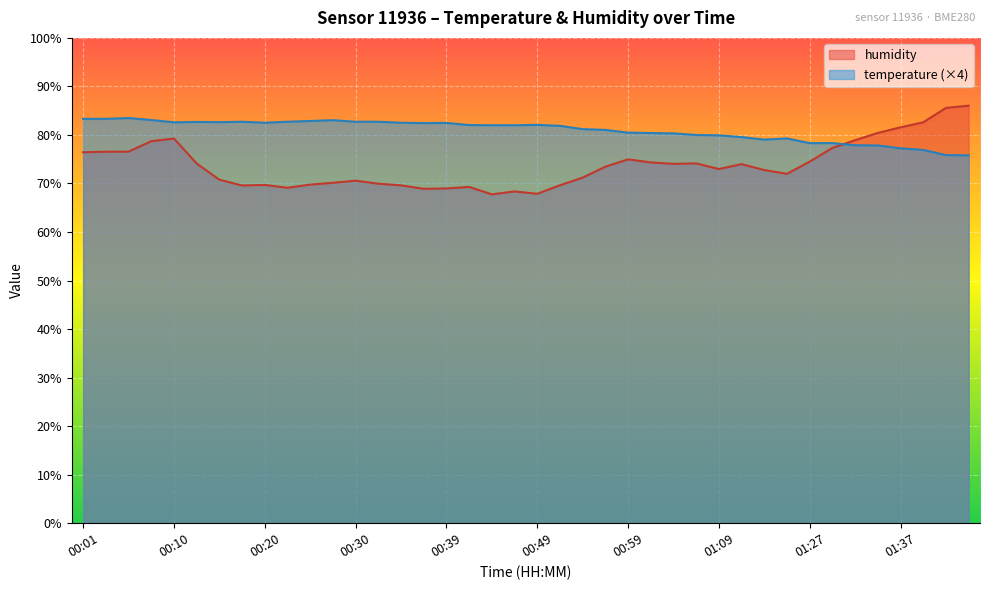

The humidity series shows 31.9 at 01:16. True or false?

False